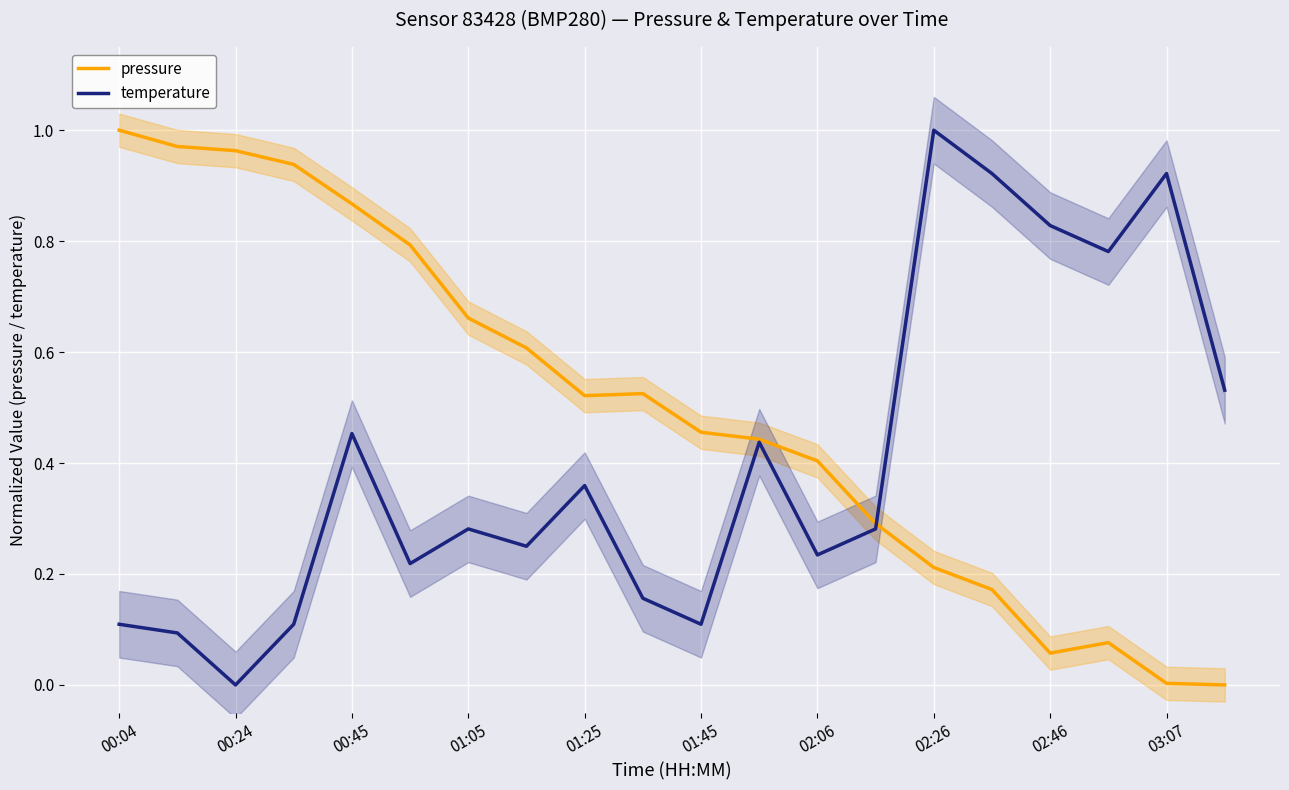

At which label does temperature reach its peak?

02:26